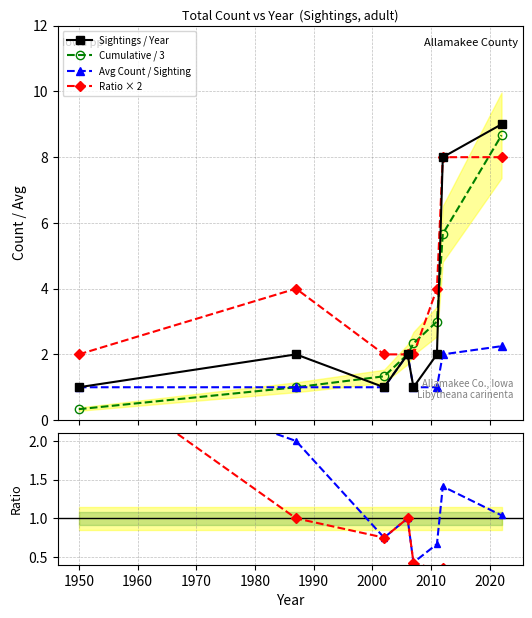

What is the lowest value of the Ratio × 2 series?

2.0